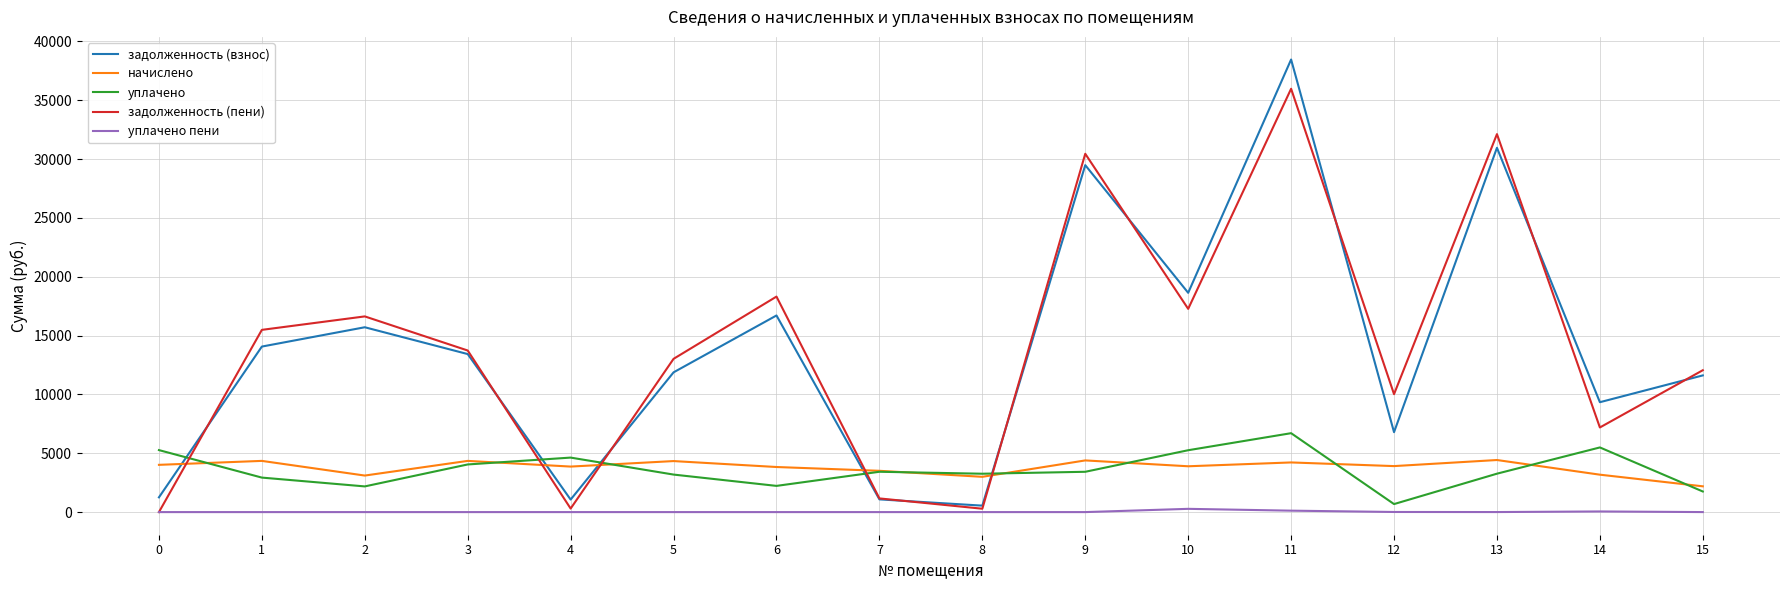

At how many categories does at least one series exceed 28281?

3